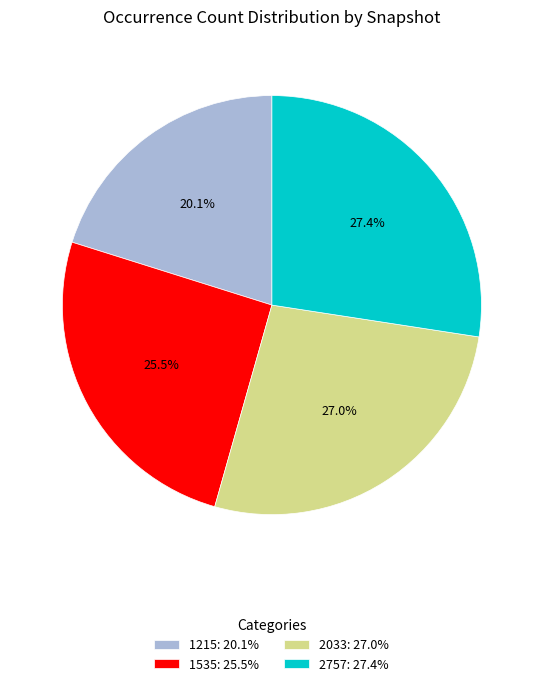

Is there a majority slice in this chart?

No